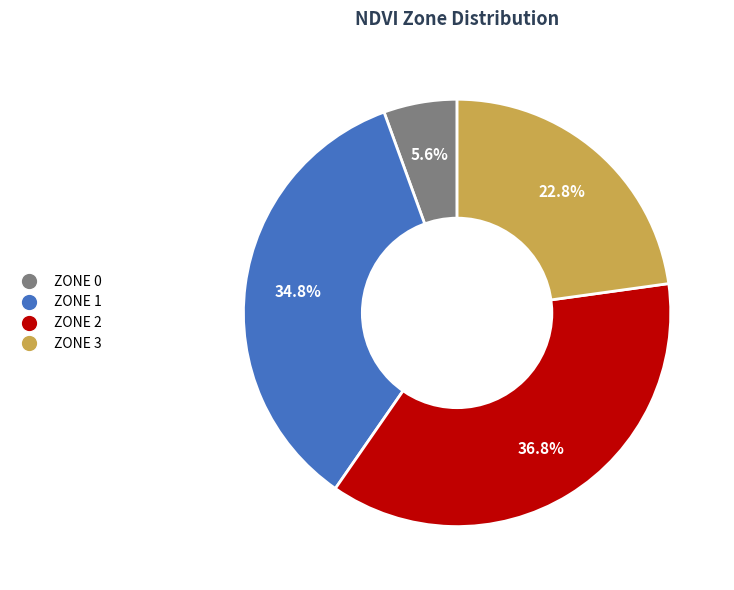

Does any single category account for the majority?

No